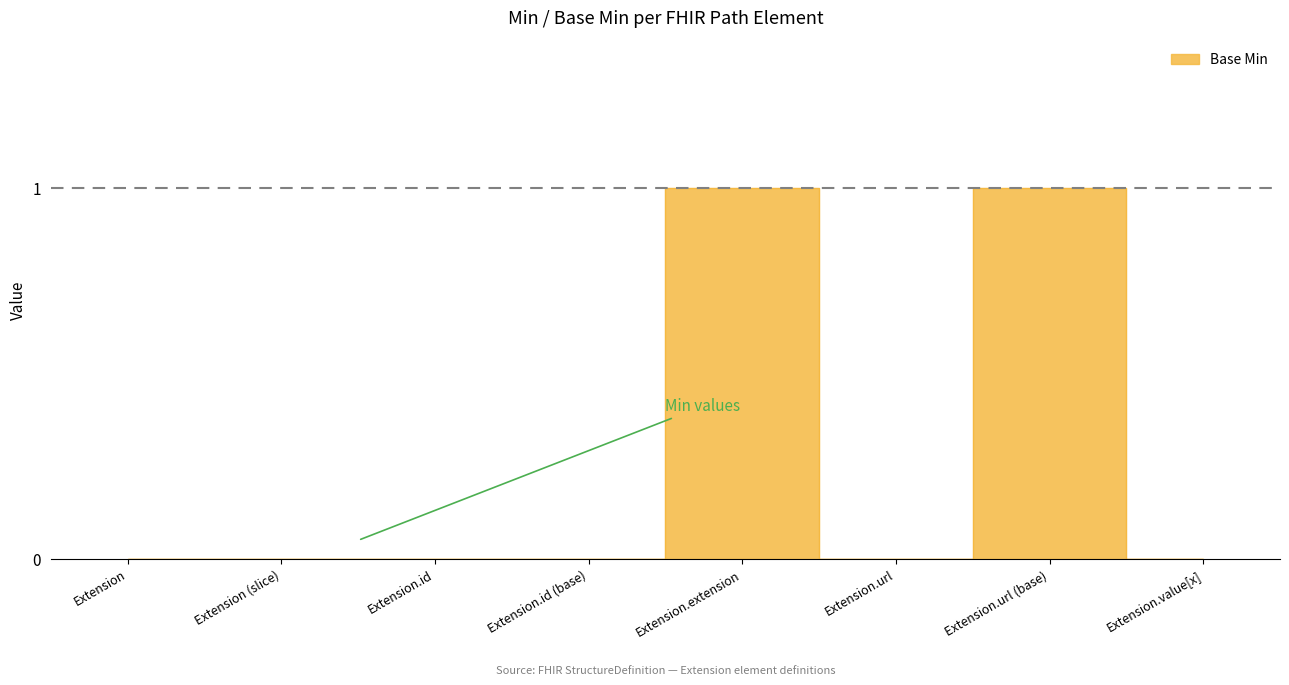

List the labels in order of value, largest first.

Extension.extension, Extension.url (base), Extension, Extension (slice), Extension.id, Extension.id (base), Extension.url, Extension.value[x]